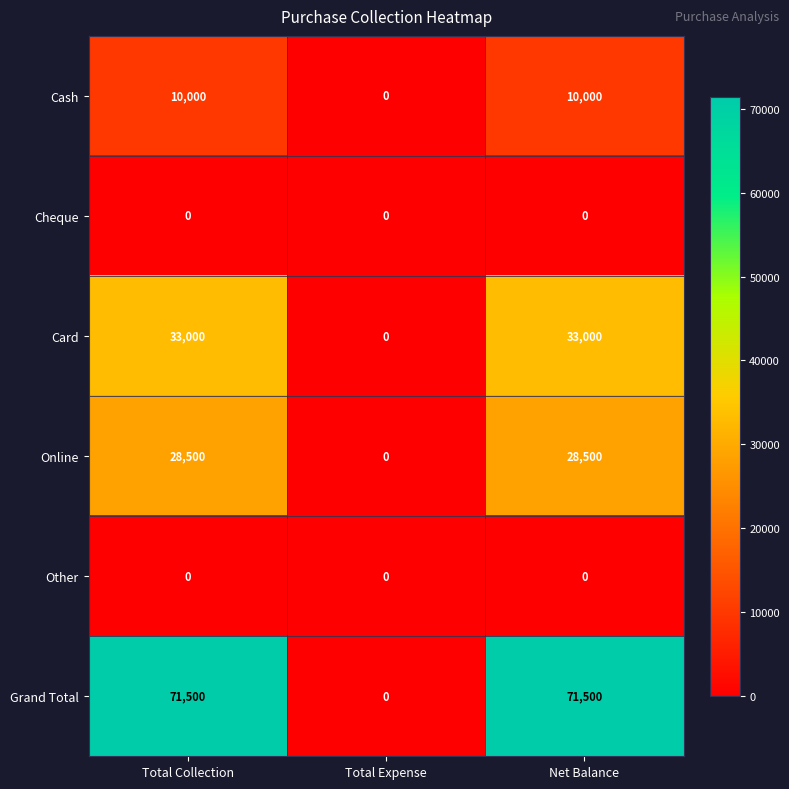

What is the greatest value displayed?

71500